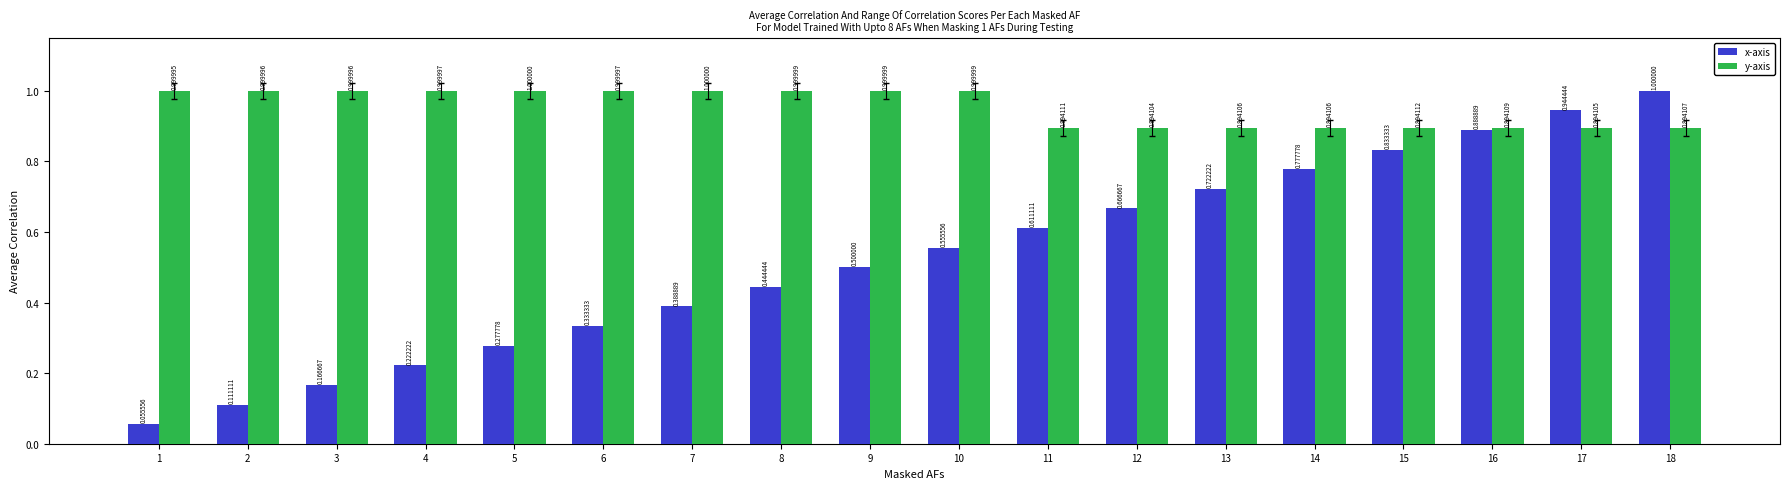

List the series in order of their overall mean, highest first.

y-axis, x-axis